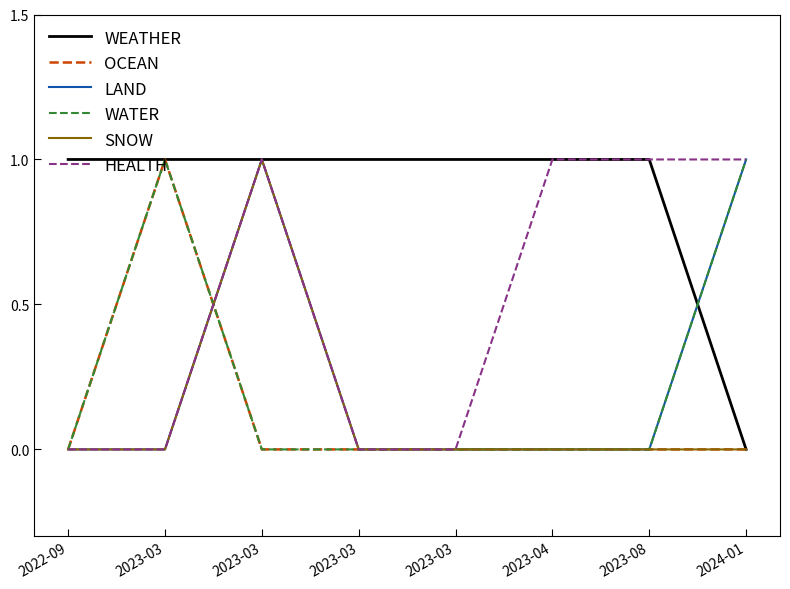

How many lines are shown in the chart?

6